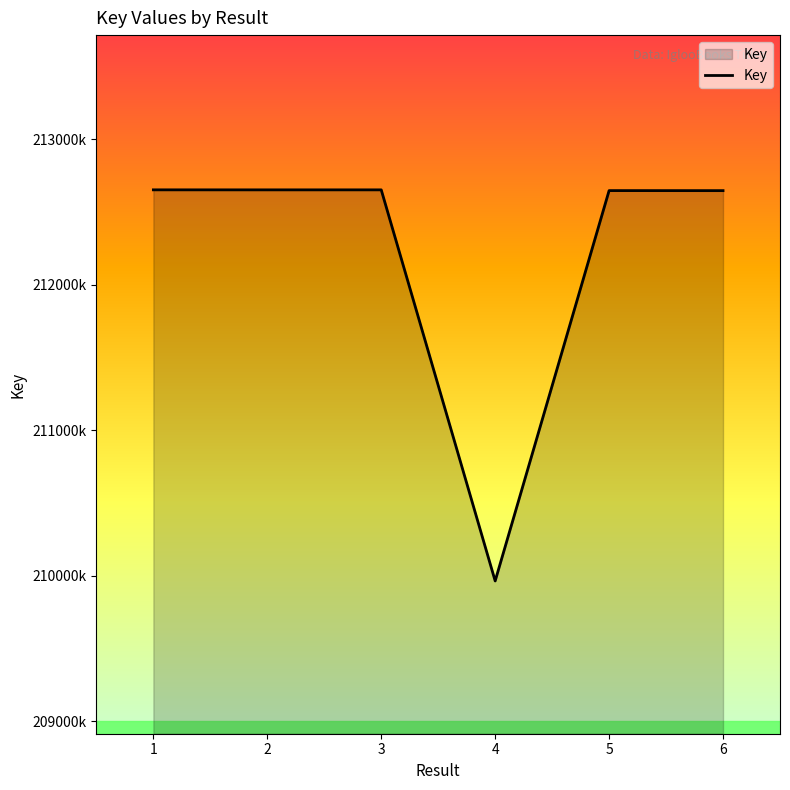

Rank the categories by value from highest to lowest.

1, 3, 2, 5, 6, 4